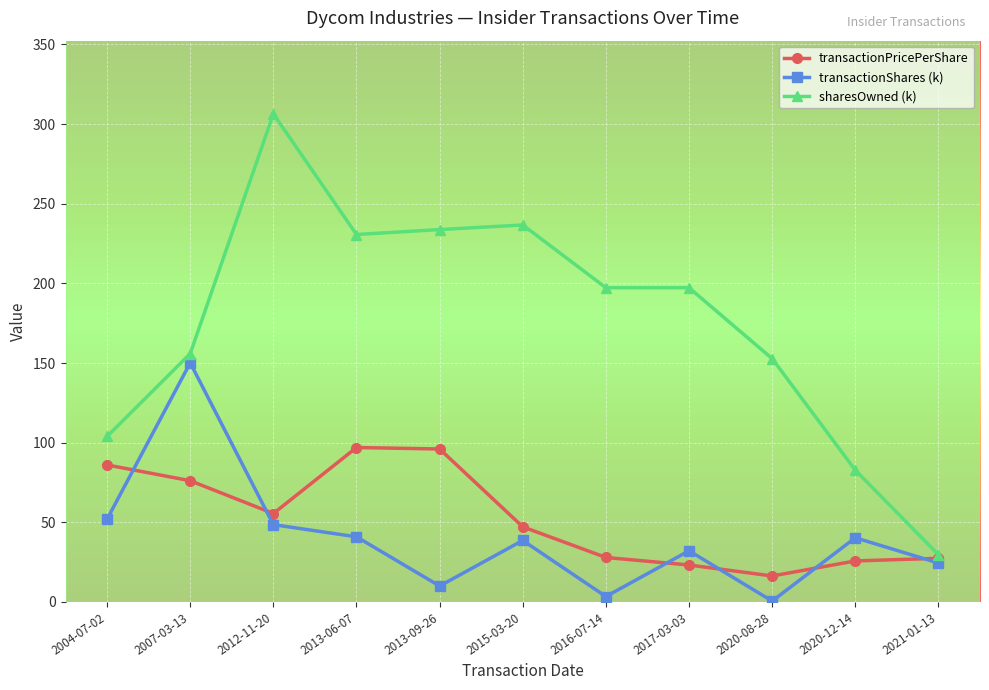

Is this an area chart (filled region under the line)?

No